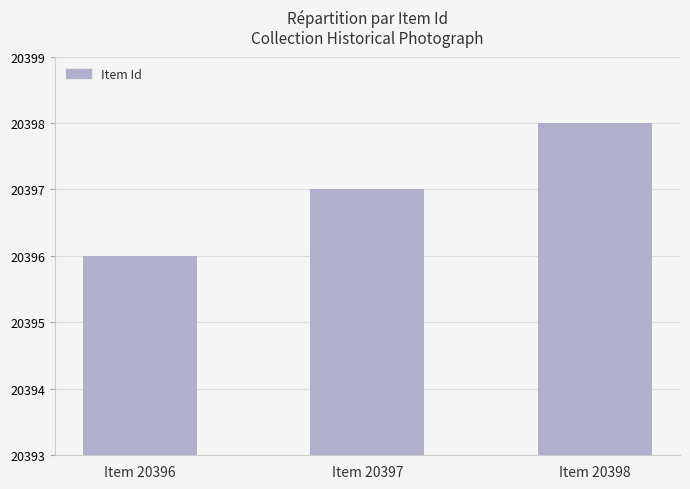

What is the change in value from Item 20397 to Item 20398?

+1